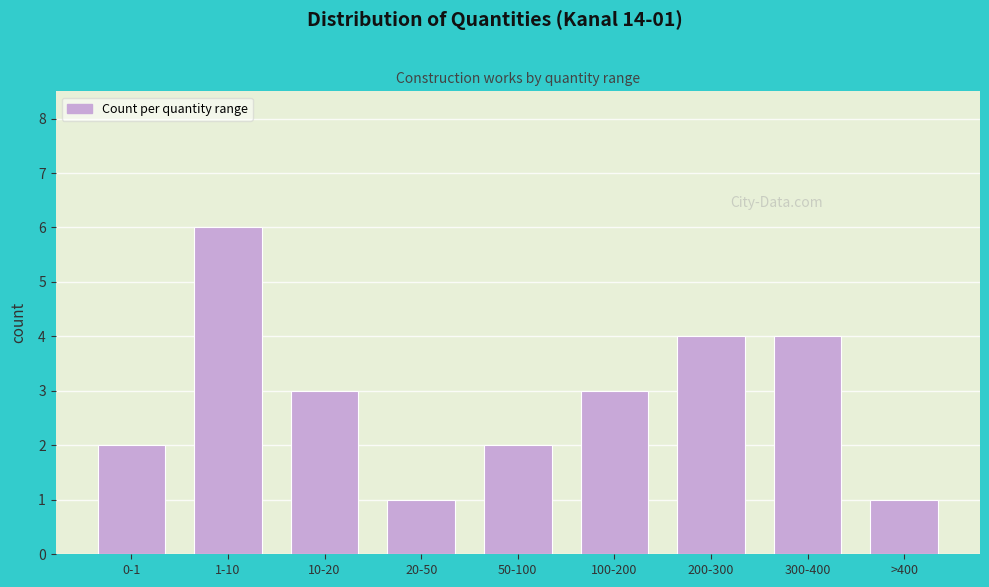

Reading right to left, transcribe all the data shown in this chart.

>400=1	300-400=4	200-300=4	100-200=3	50-100=2	20-50=1	10-20=3	1-10=6	0-1=2